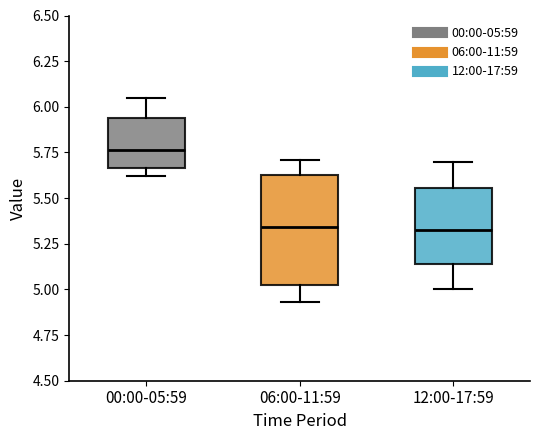

Where is the lower edge of the box for 00:00-05:59 on the y-axis? The values are not printed on the chart, so give them approximately, as read against the axis.

5.65